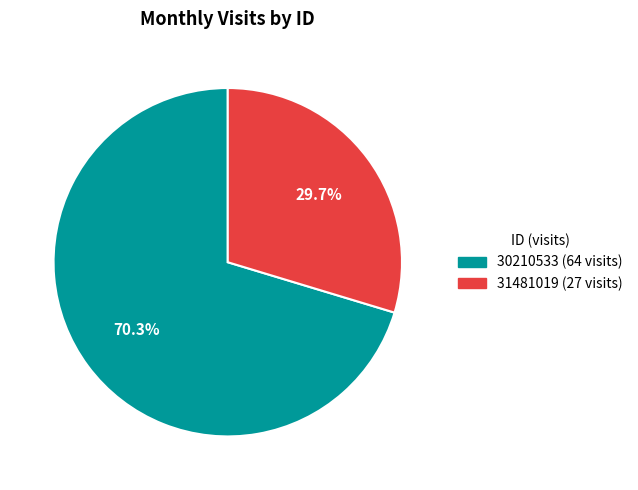

What is the ratio of the value at 31481019 to the value at 30210533?

0.4